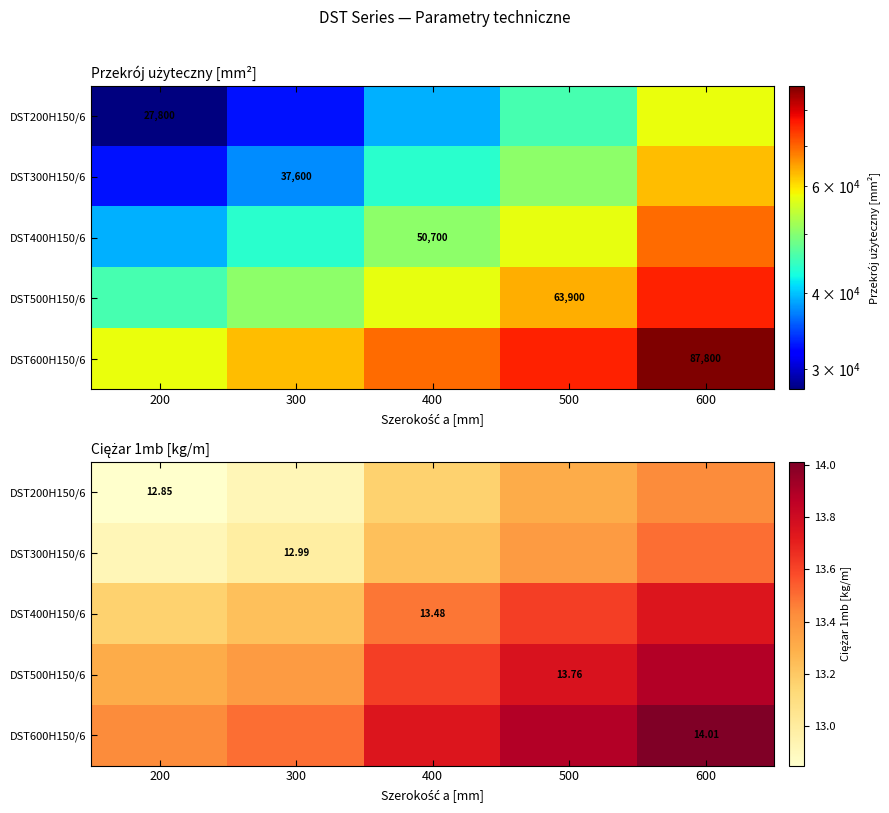

At 600, list the series in order from smallest to largest.

DST200H150/6, DST300H150/6, DST400H150/6, DST500H150/6, DST600H150/6